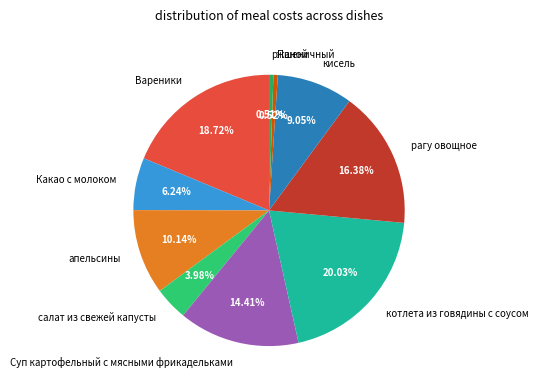

What percentage is the Вареники slice, to the nearest percent?

19%